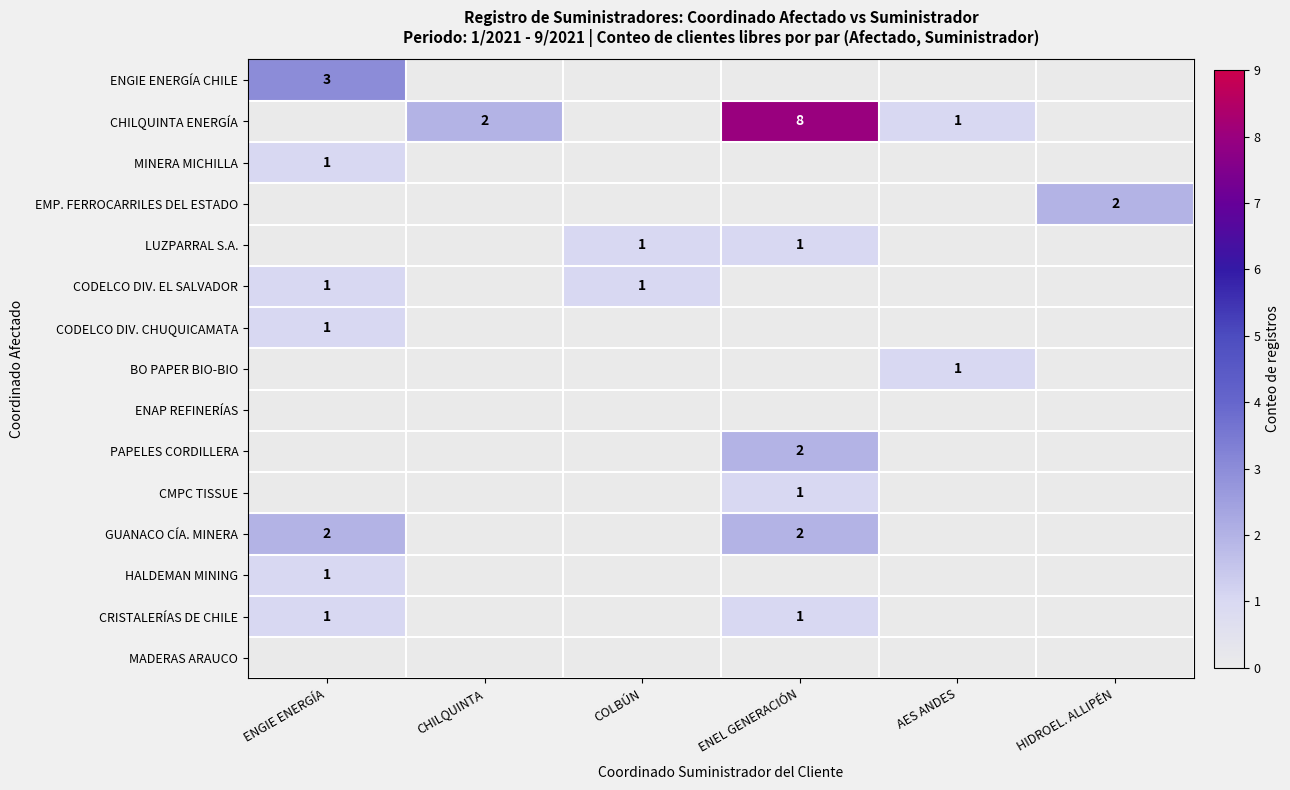

What is the total value across all series at COLBÚN?

2